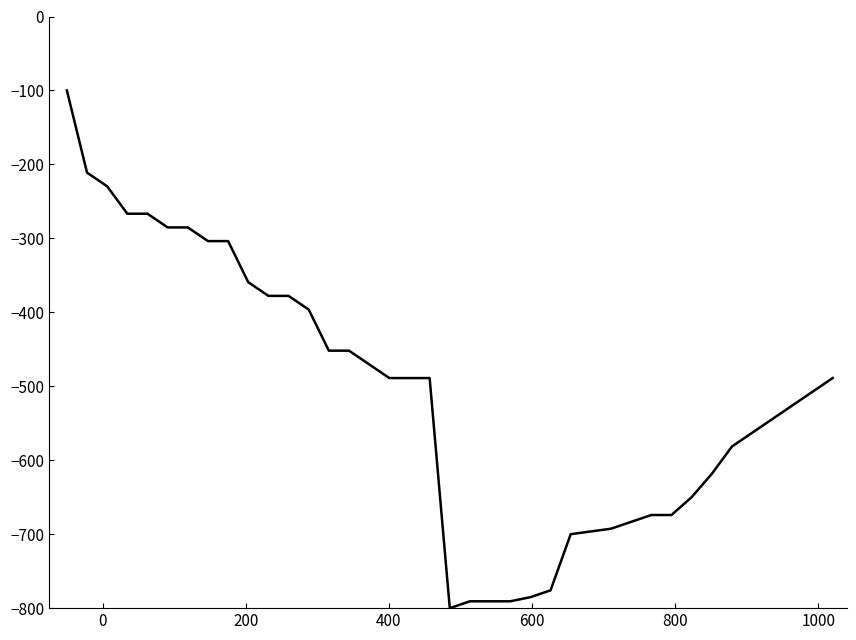

Reading left to right, list all the values displayed in this chart.

-100.0	-211.1	-229.6	-266.7	-266.7	-285.2	-285.2	-303.7	-303.7	-359.3	-377.8	-377.8	-396.3	-451.9	-451.9	-470.4	-488.9	-488.9	-488.9	-800.0	-790.7	-790.7	-790.7	-785.2	-775.9	-700.0	-696.3	-692.6	-683.3	-674.1	-674.1	-650.0	-618.5	-581.5	-563.0	-544.4	-525.9	-507.4	-488.9